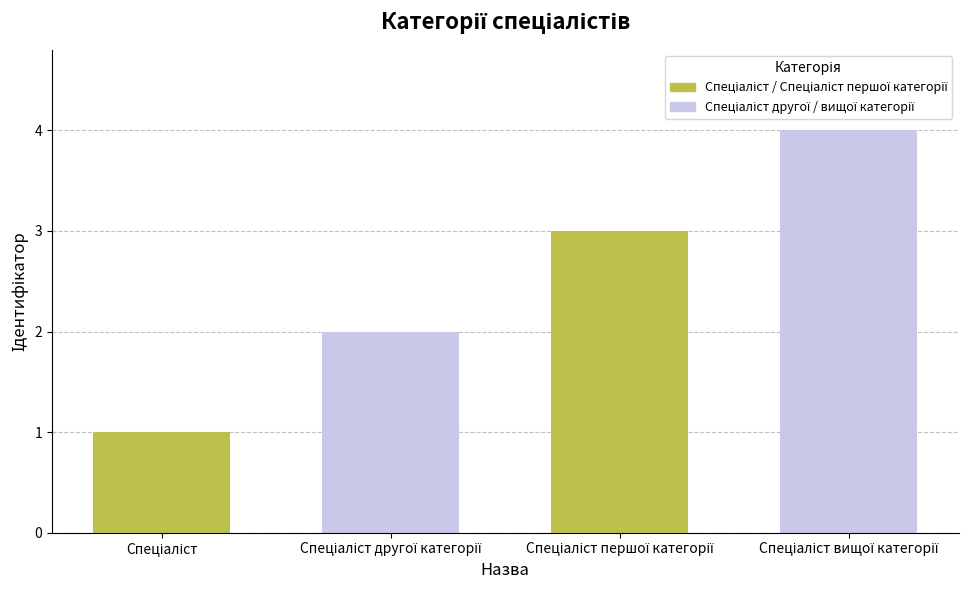

True or false: the data shows 2 at Спеціаліст першої категорії.

False